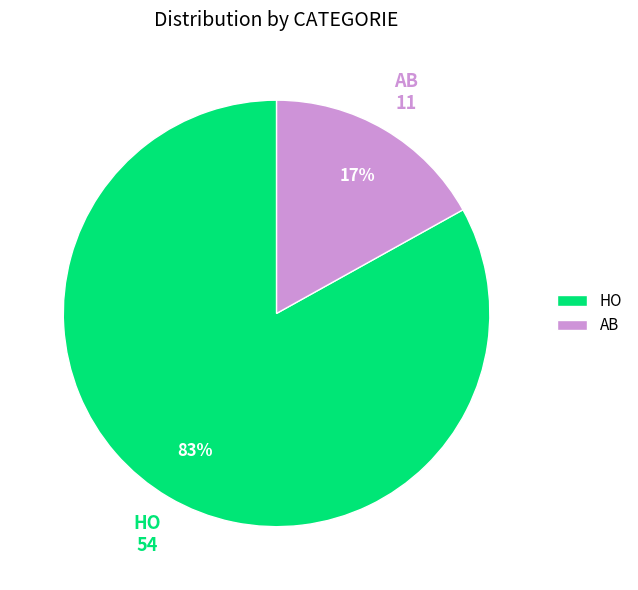

To the nearest percent, what is the combined percentage of AB and HO?

100%